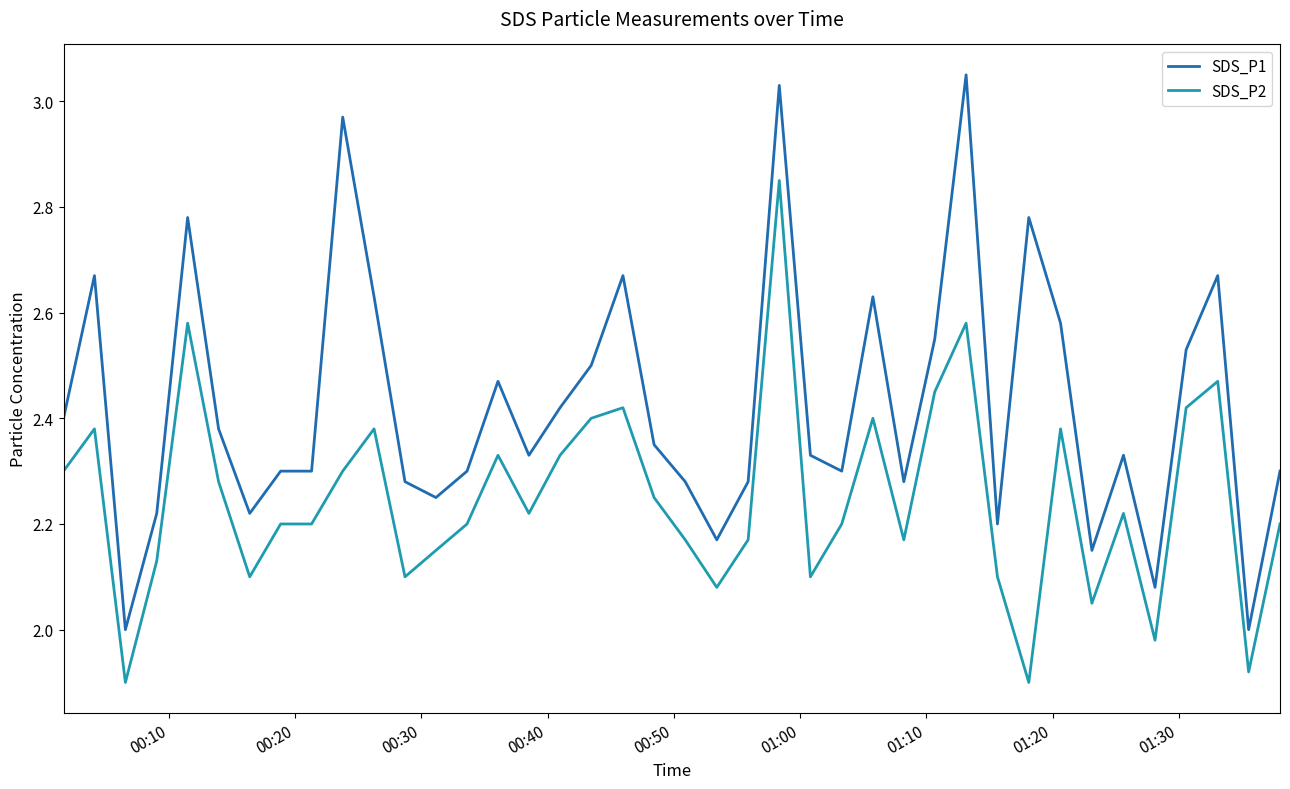

Which series has the largest total across all categories?

SDS_P1